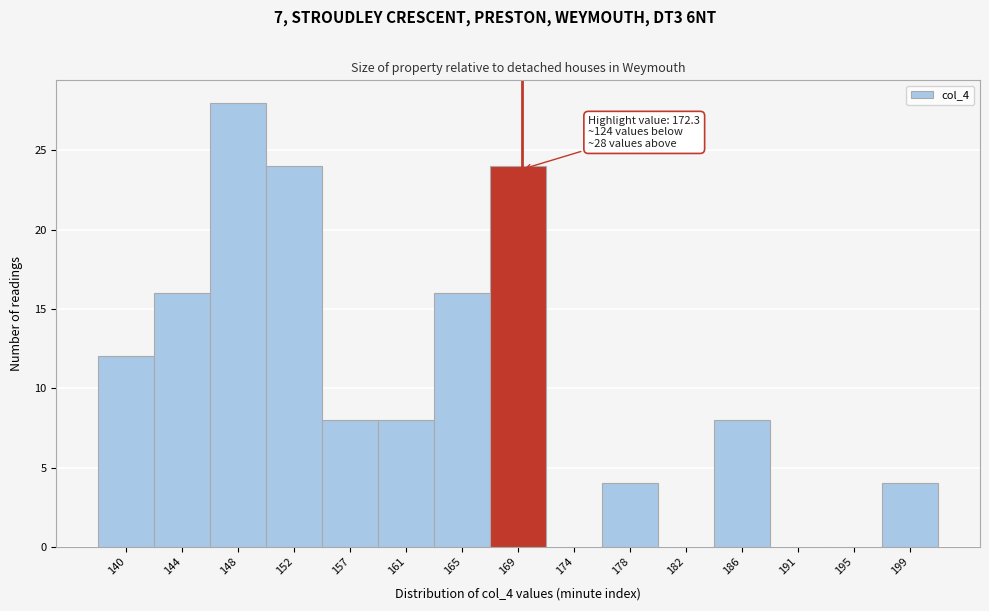

Reading left to right, what are all the values shown in this chart?

140=12	144=16	148=28	152=24	157=8	161=8	165=16	169=24	174=0	178=4	182=0	186=8	191=0	195=0	199=4